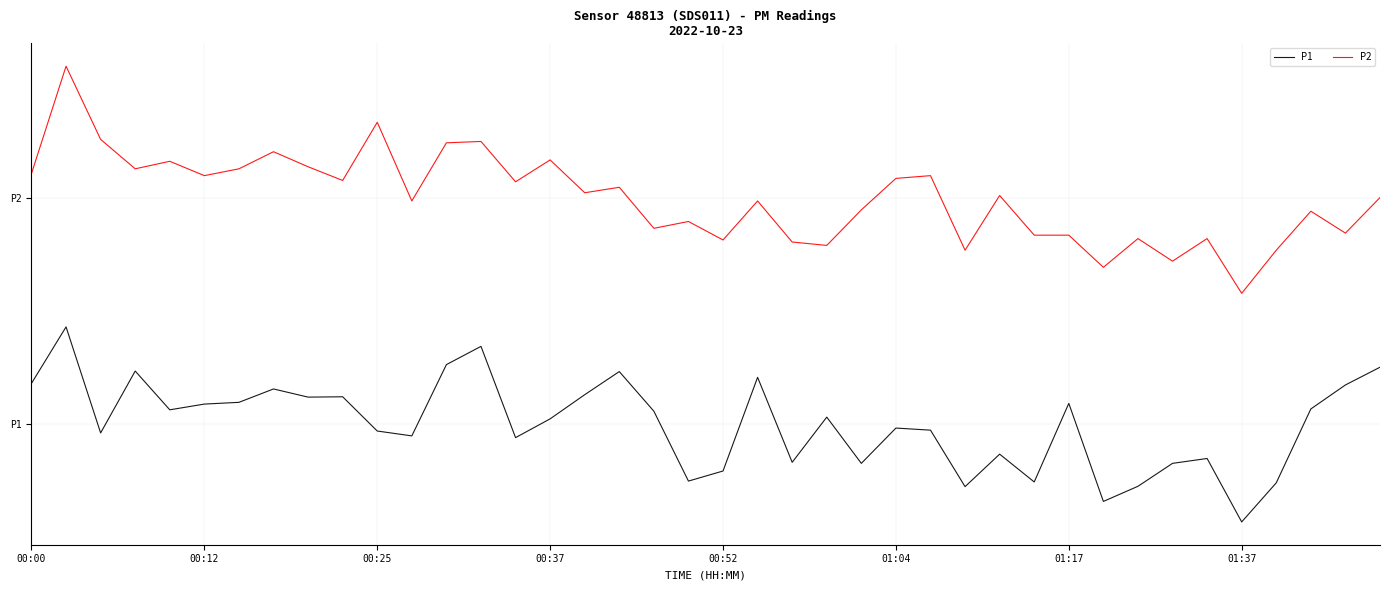

What is the maximum value shown in the chart?

15.9